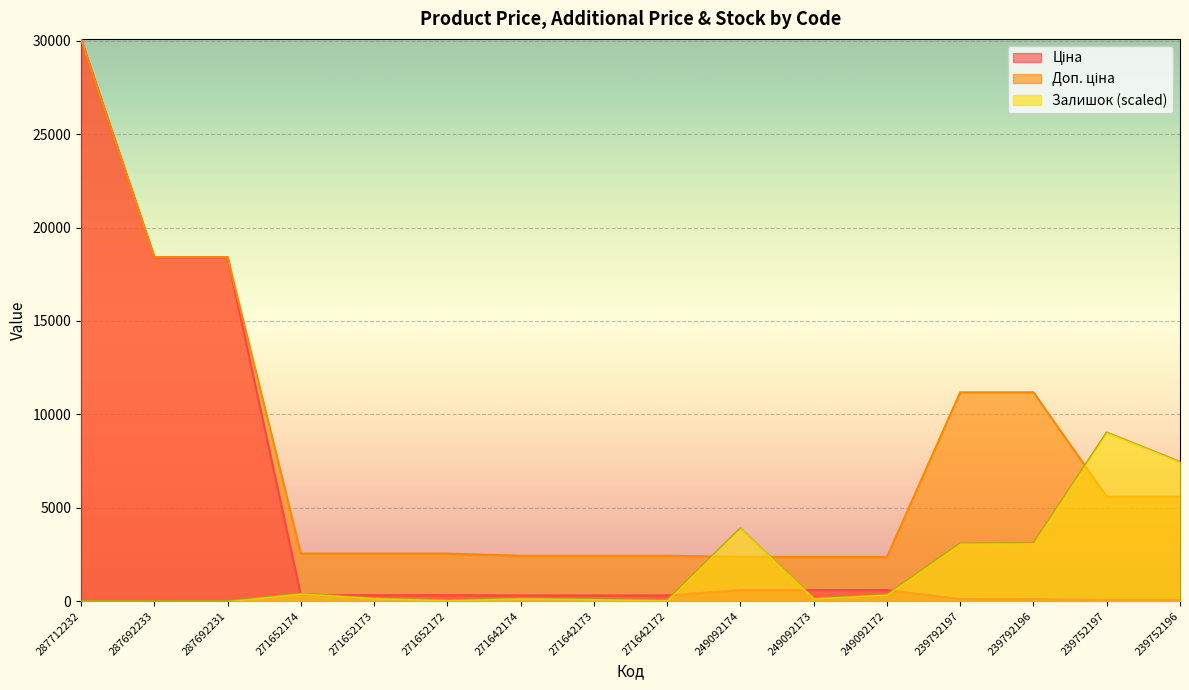

What is the average value of the Залишок series?

1750.7